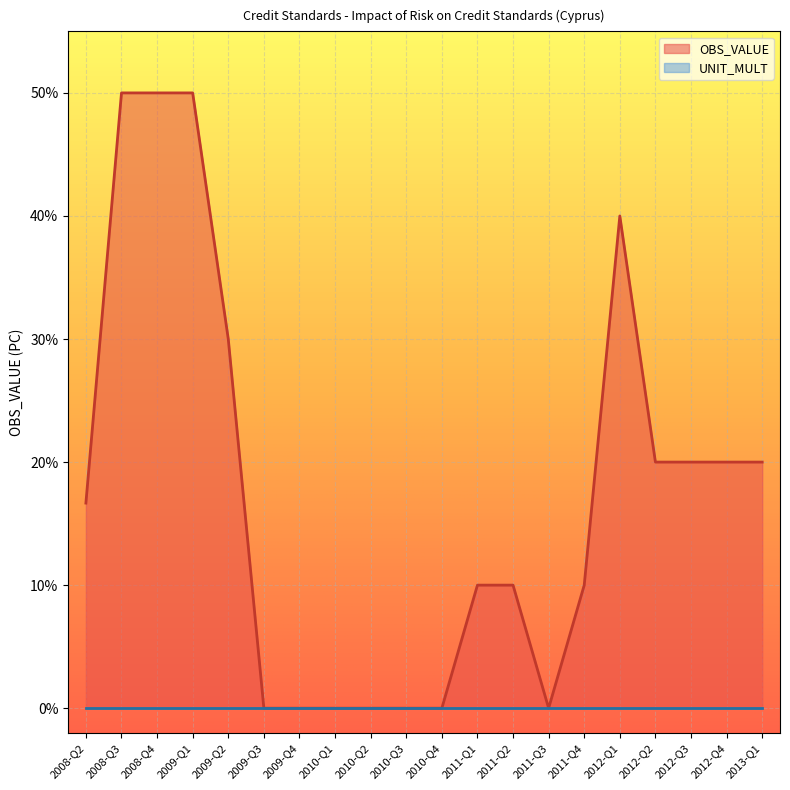

Reading right to left, transcribe all the data shown in this chart.

20.0	20.0	20.0	20.0	40.0	10.0	0.0	10.0	10.0	0.0	0.0	0.0	0.0	0.0	0.0	30.0	50.0	50.0	50.0	16.7